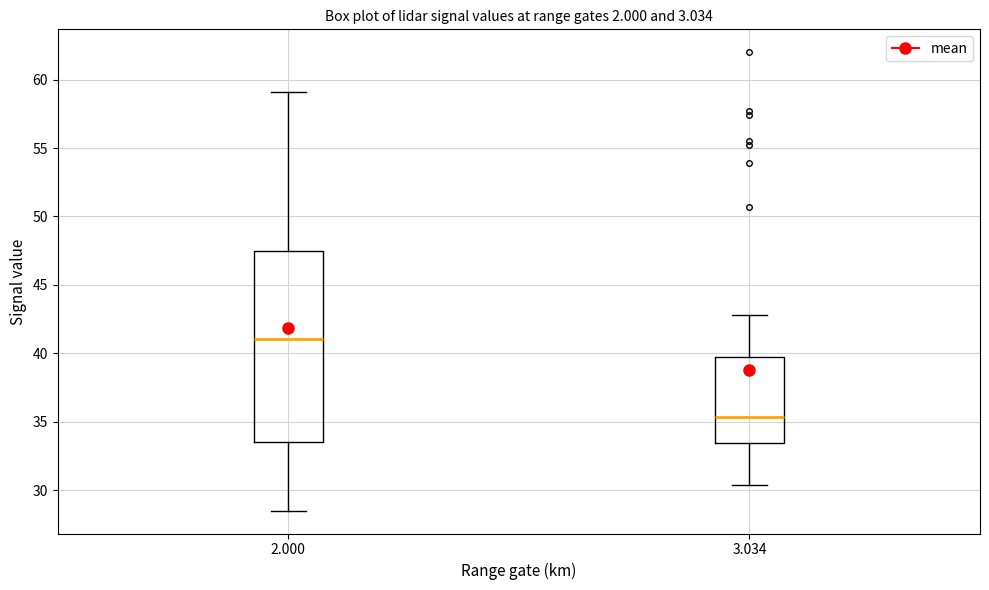

Which box's median line is the lowest?

3.034